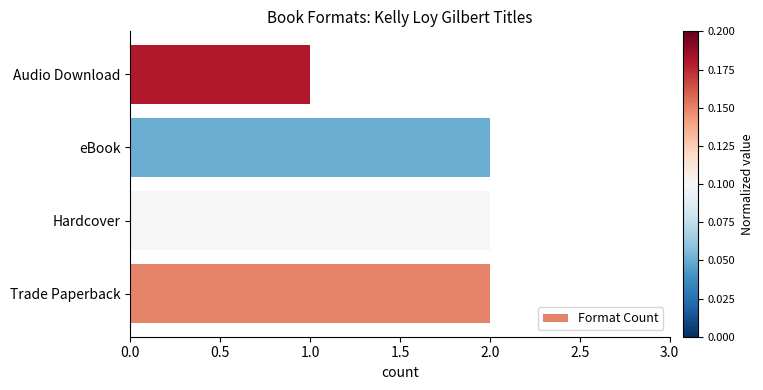

Which has a higher value, Trade Paperback or Audio Download?

Trade Paperback